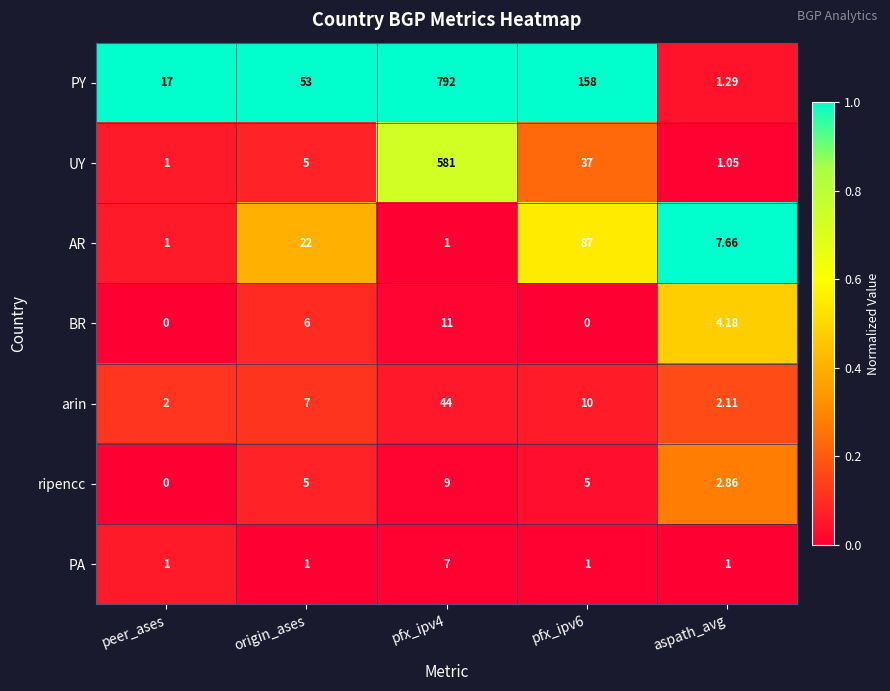

Rank the series by their maximum value, from lowest to highest.

PA, ripencc, BR, arin, AR, UY, PY